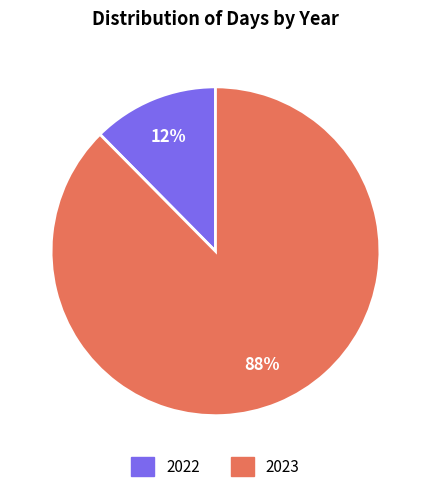

The 2022 slice represents 12% of the pie. True or false?

True